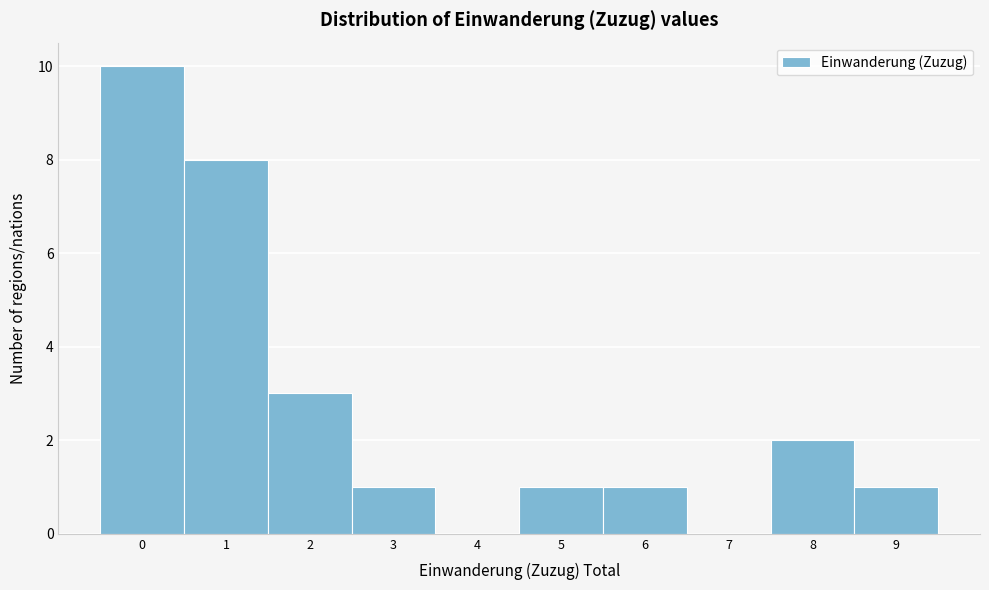

Reading left to right, transcribe this chart: for each bar, give the range it covers on the x-axis and its height. The values are not printed on the chart, so give them approximately, as read against the axis.

-0.5 to 0.5: 10
0.5 to 1.5: 8
1.5 to 2.5: 3
2.5 to 3.5: 1
3.5 to 4.5: 0
4.5 to 5.5: 1
5.5 to 6.5: 1
6.5 to 7.5: 0
7.5 to 8.5: 2
8.5 to 9.5: 1